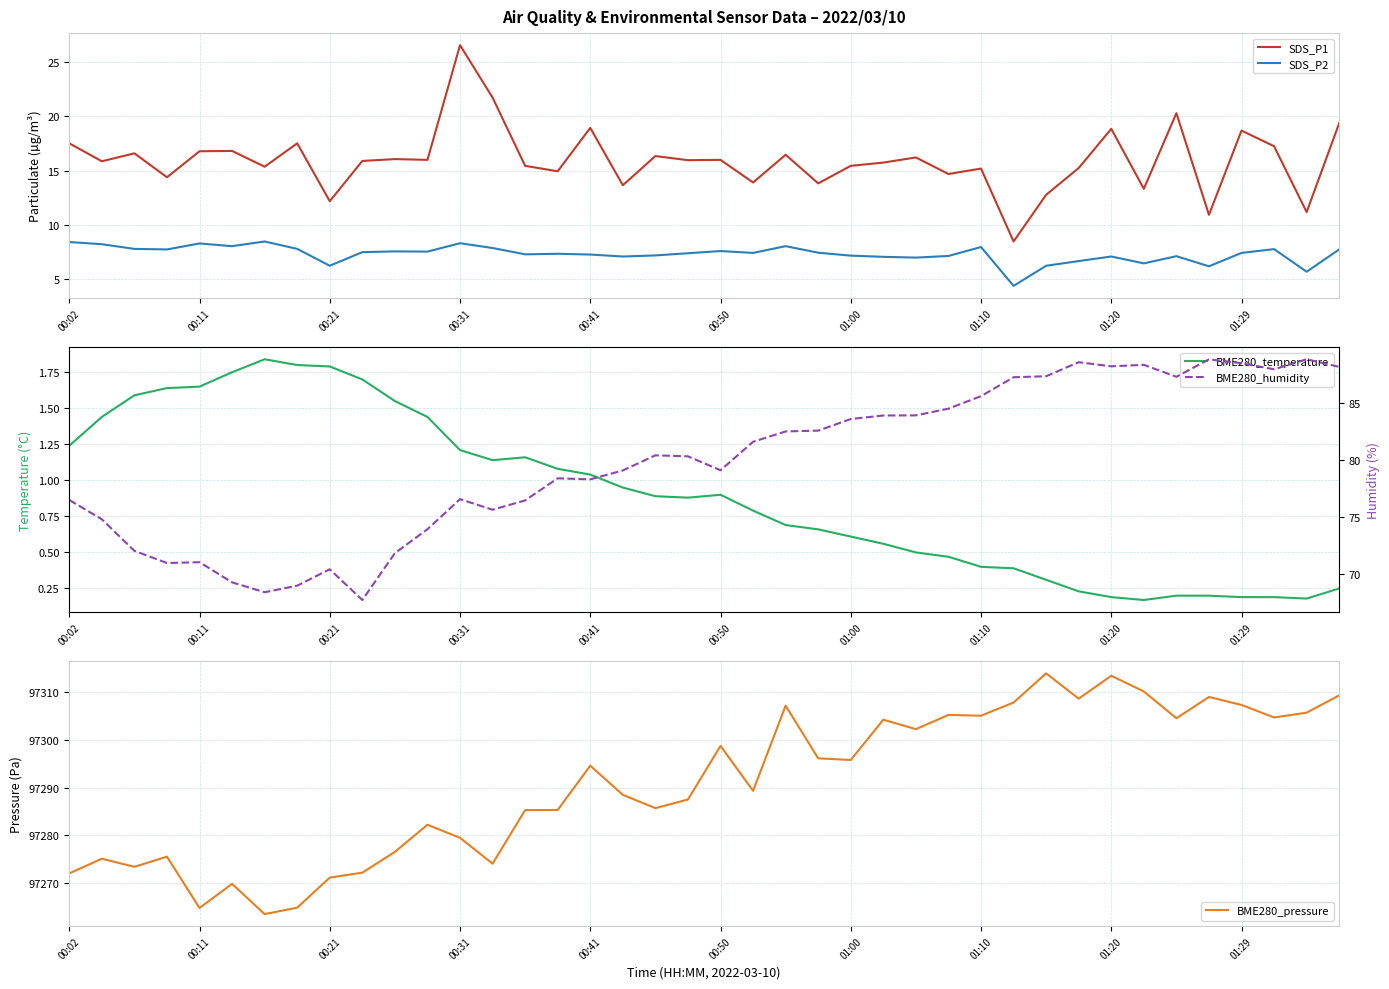

What is the spread (max minus min) of values at 27?

97304.7